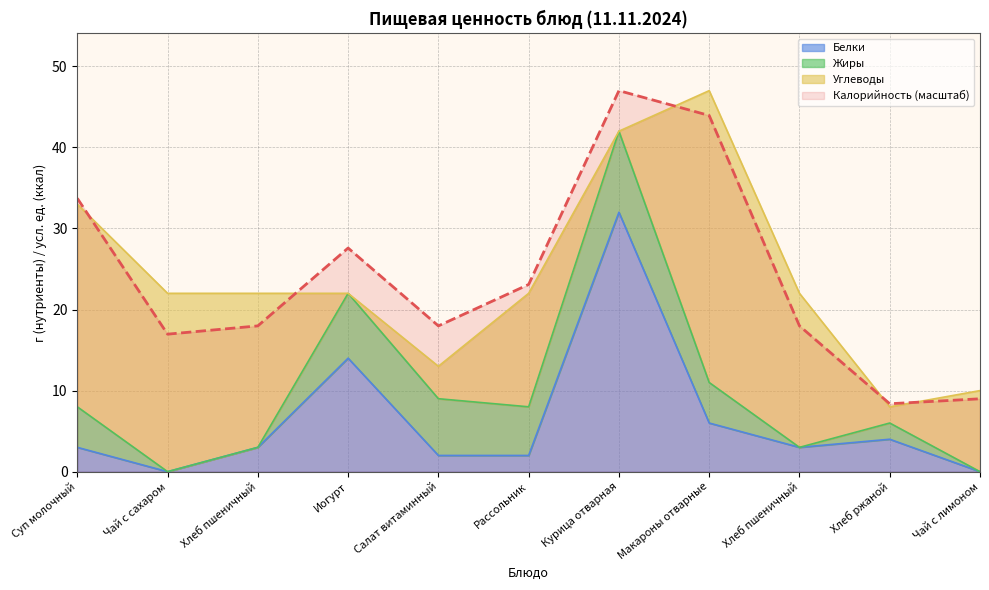

At which category does the chart reach its peak across all series?

Курица отварная